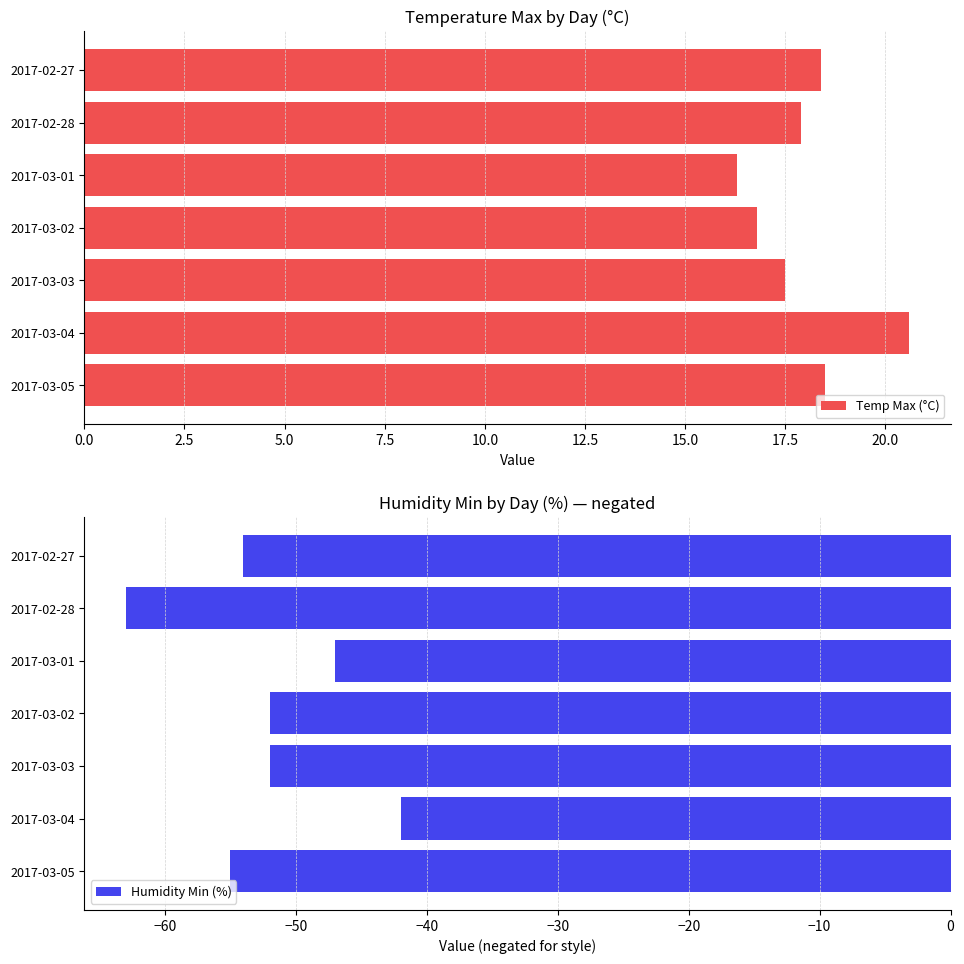

Which series has the largest range (max minus min)?

Humidity Min (%)